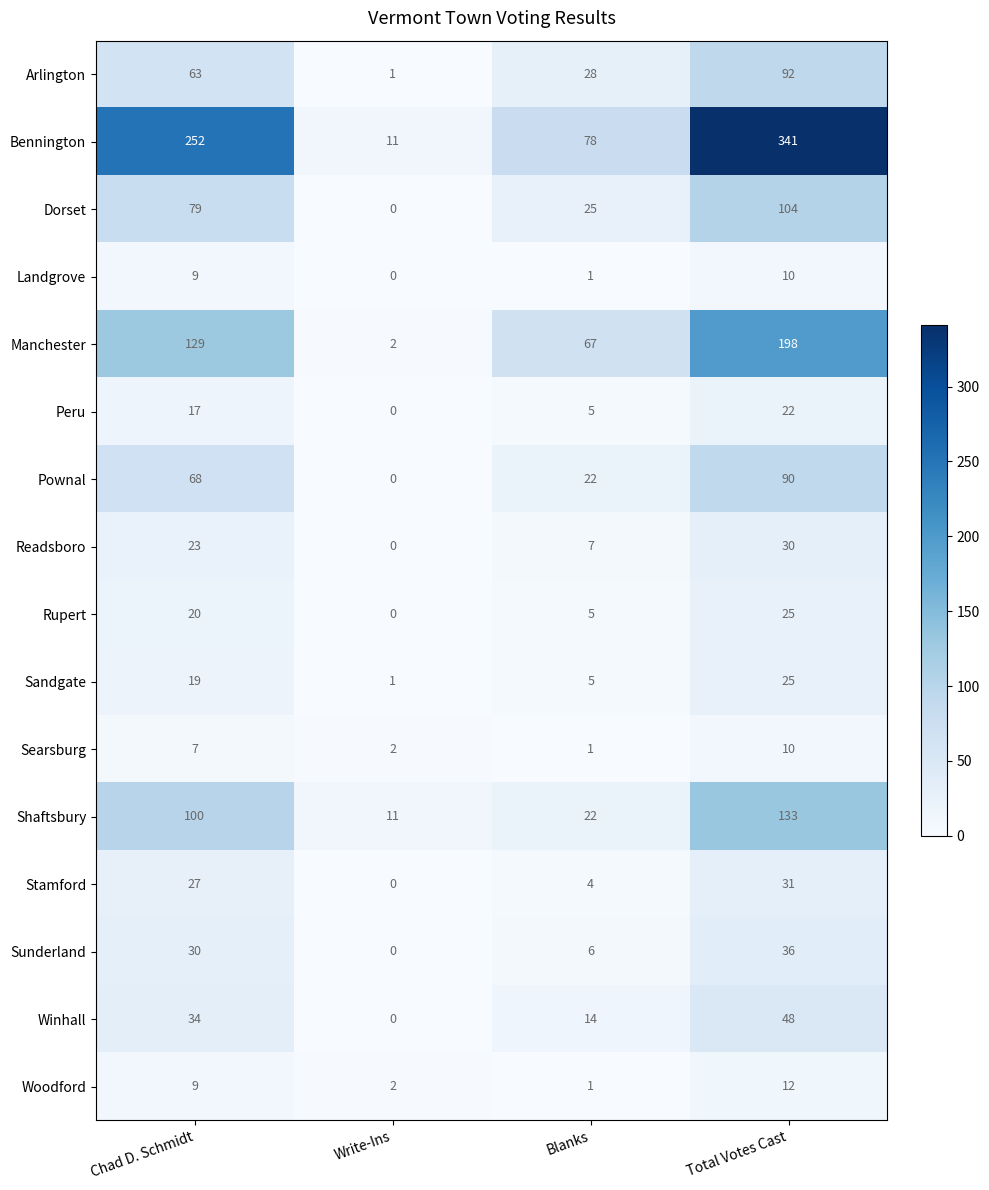

Where is Woodford nearest to the value 6?

Chad D. Schmidt